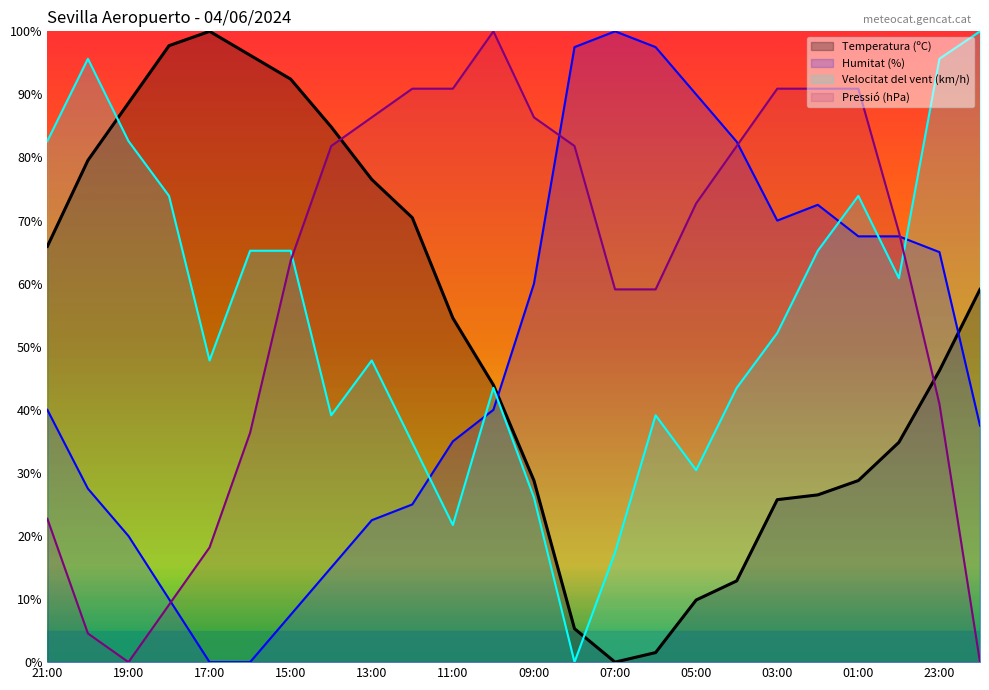

How many data points does each series have?

24